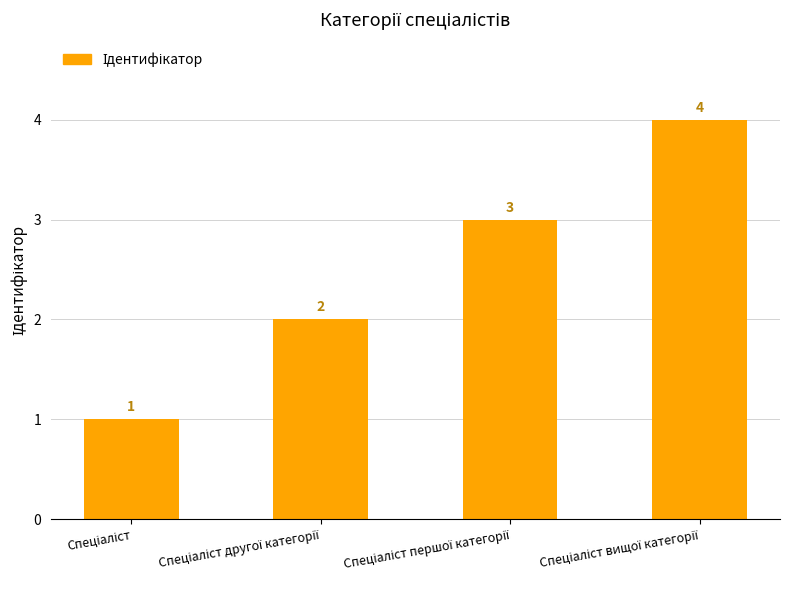

What is the value of the 4th bar from the left?

4